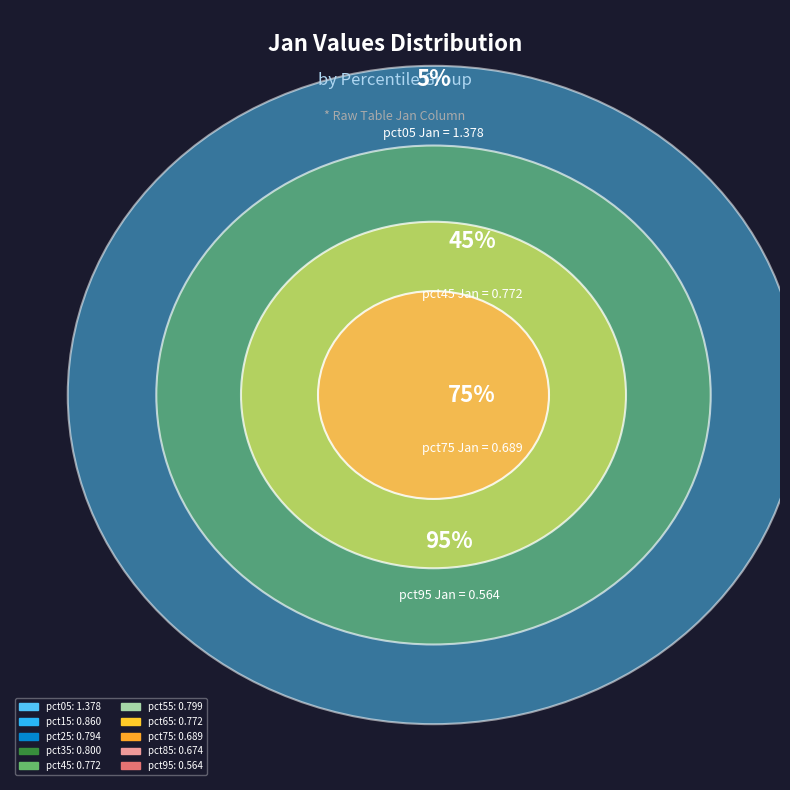

How many segments does this pie chart have?

10